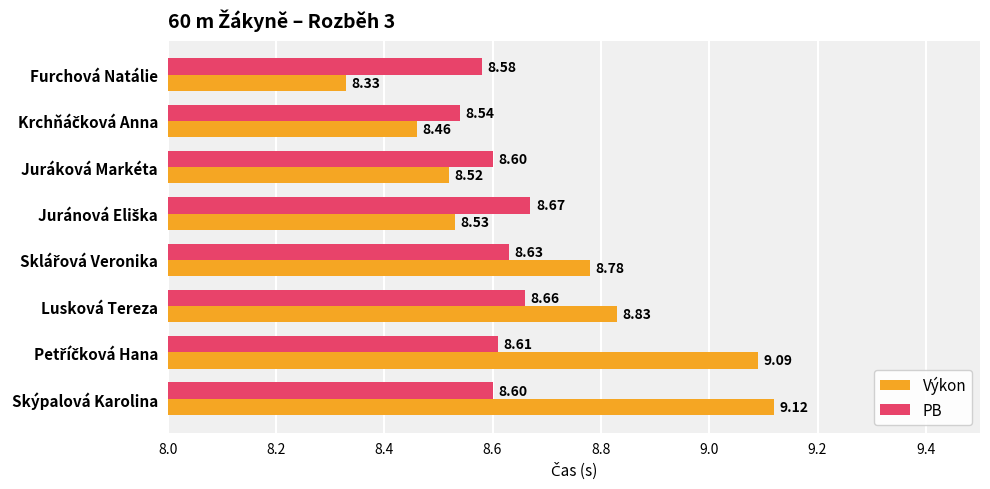

Which series has the largest range (max minus min)?

Výkon